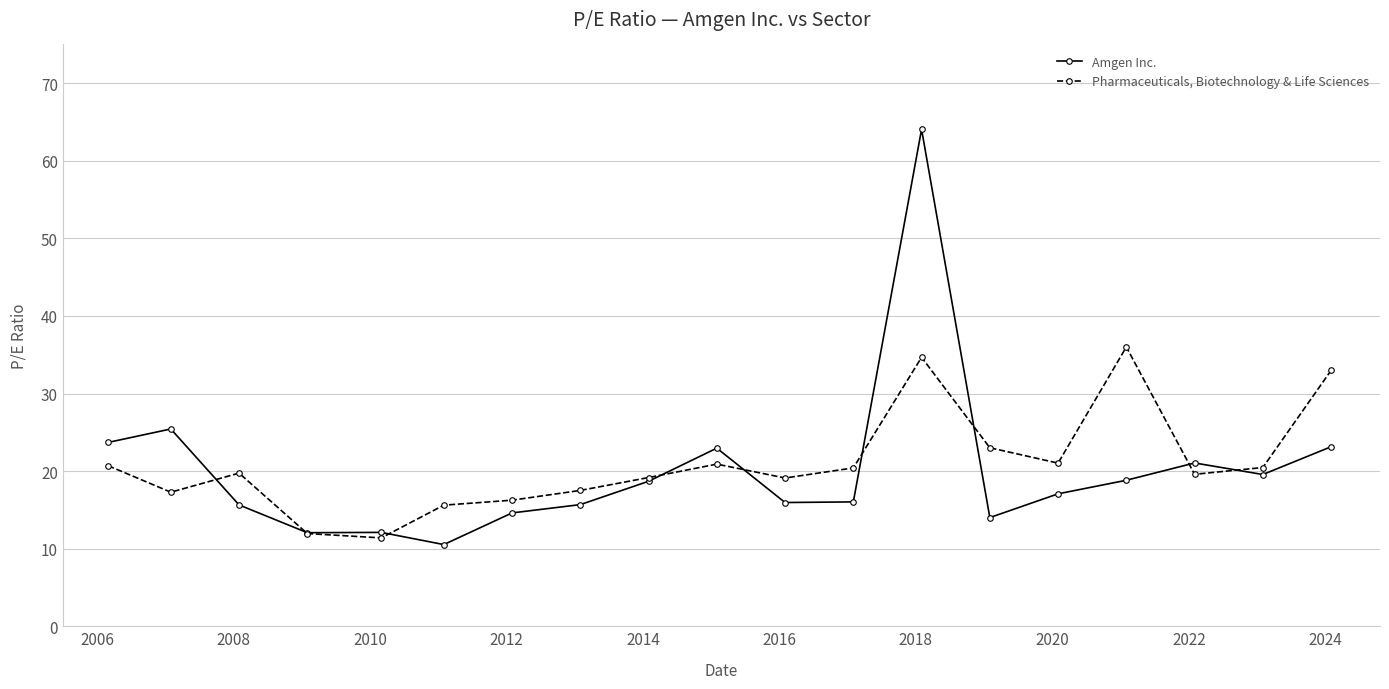

Which series has the widest spread of values?

Amgen Inc.